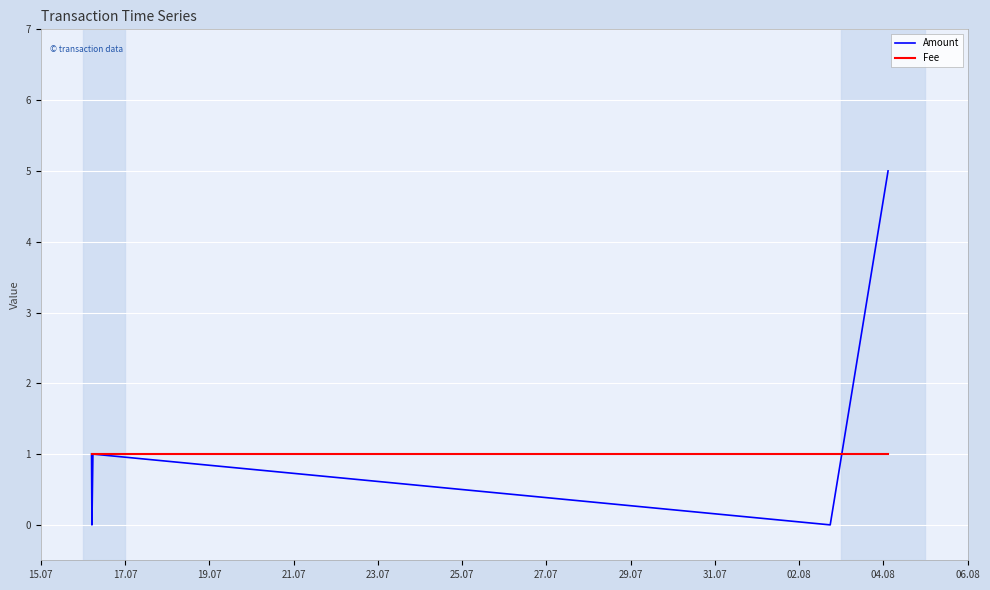

List the series in order of their overall mean, lowest first.

Fee, Amount